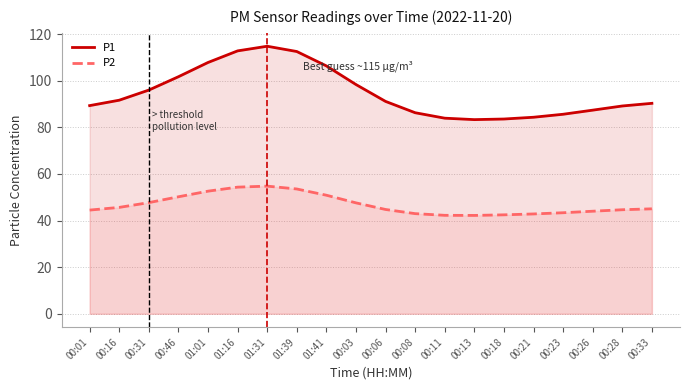

At 00:26, list the series in order from largest to smallest.

P1, P2